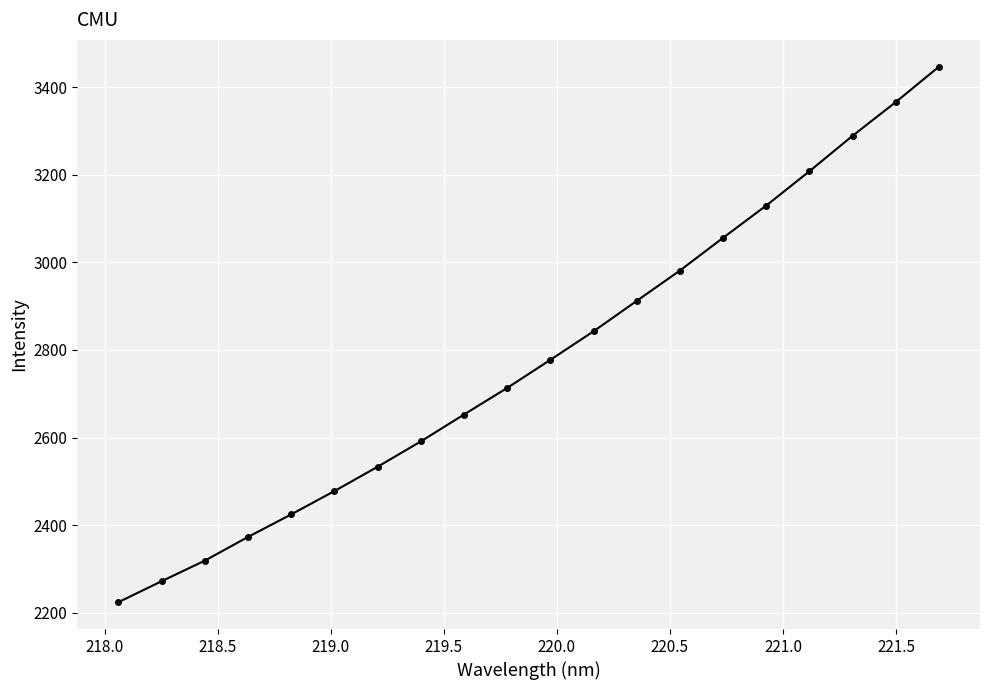

What is the minimum value shown in the chart?

2223.8